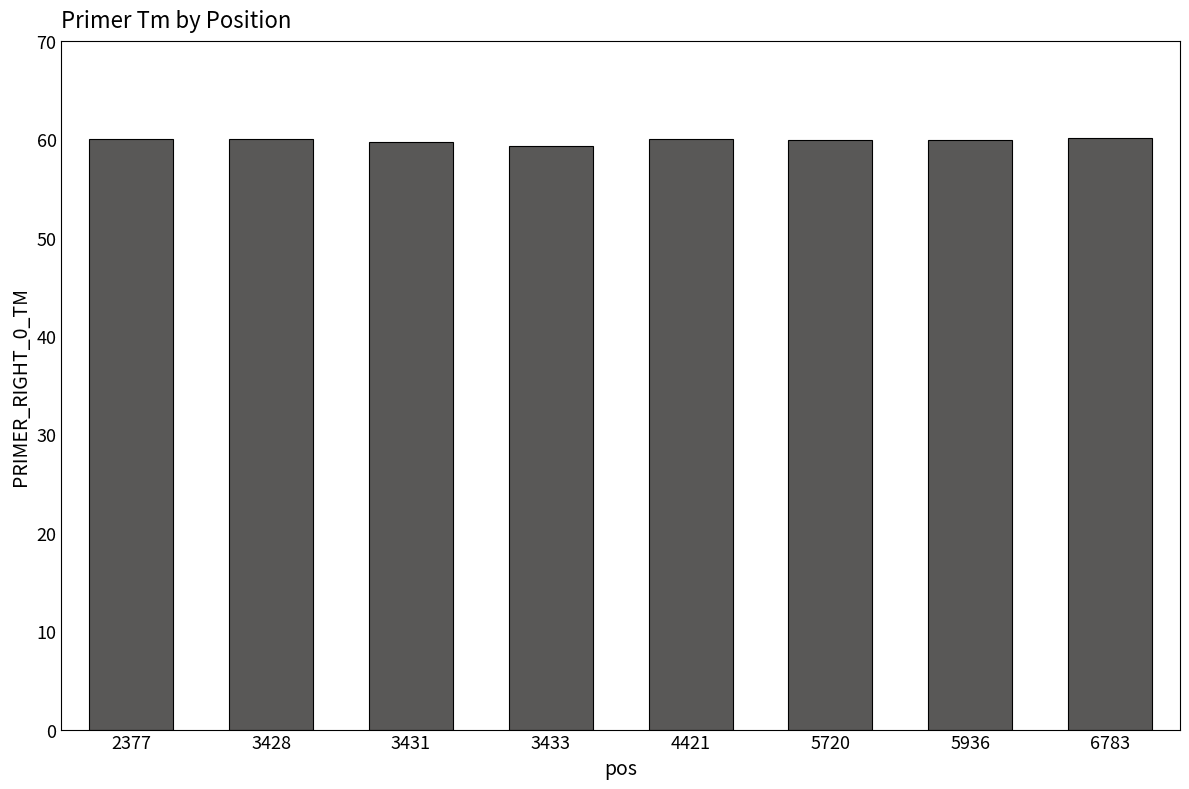

What is the minimum value shown in the chart?

59.3